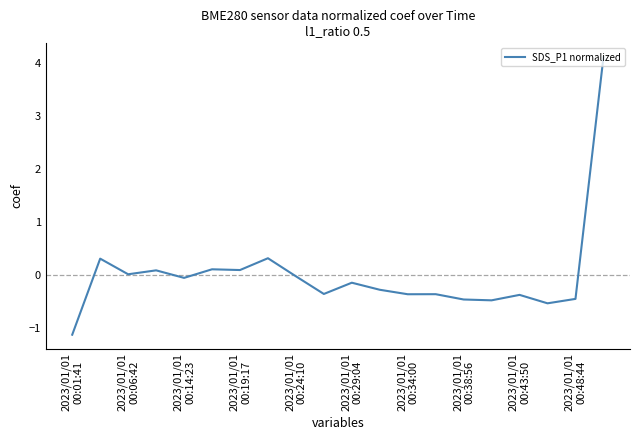

What is the maximum value shown in the chart?

4.1